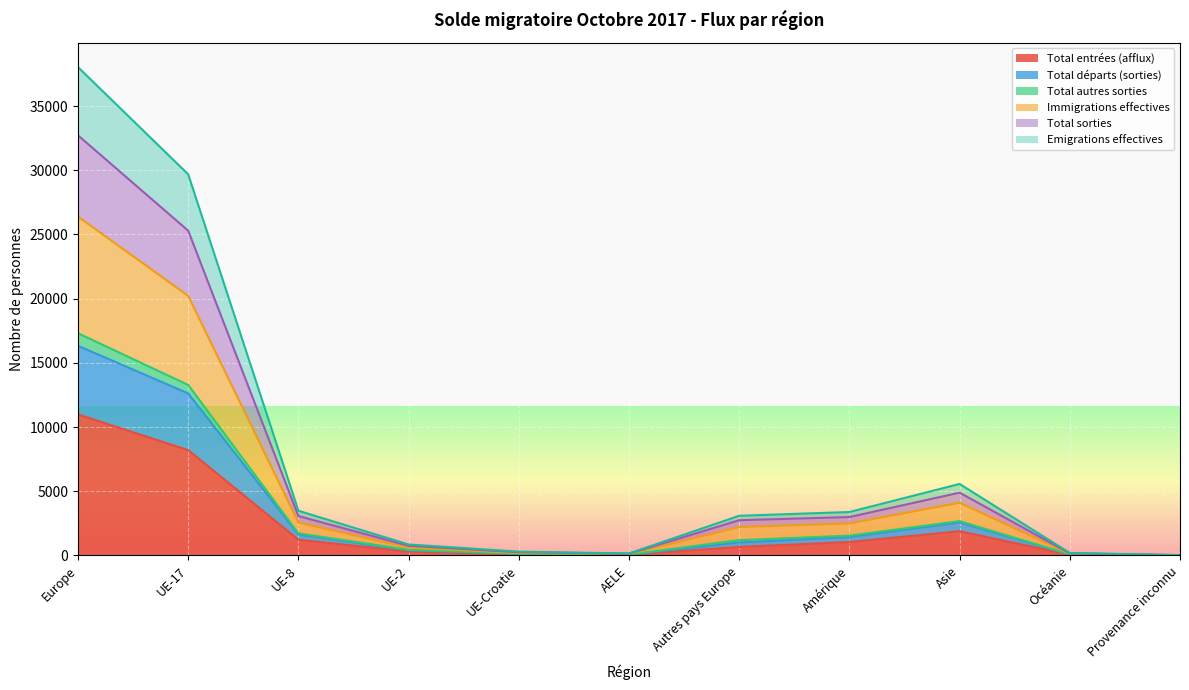

At which label does Total entrées (afflux) reach its peak?

Europe